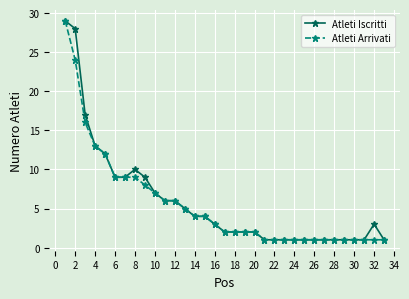

What is the value of the Atleti Iscritti point at the 20th from the left?

2